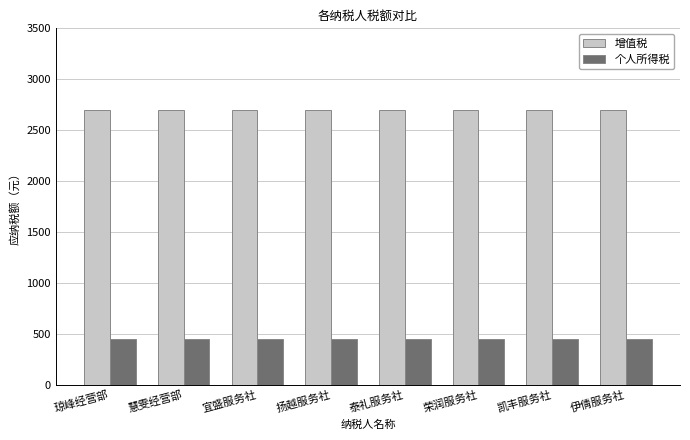

What is the maximum value shown in the chart?

2700